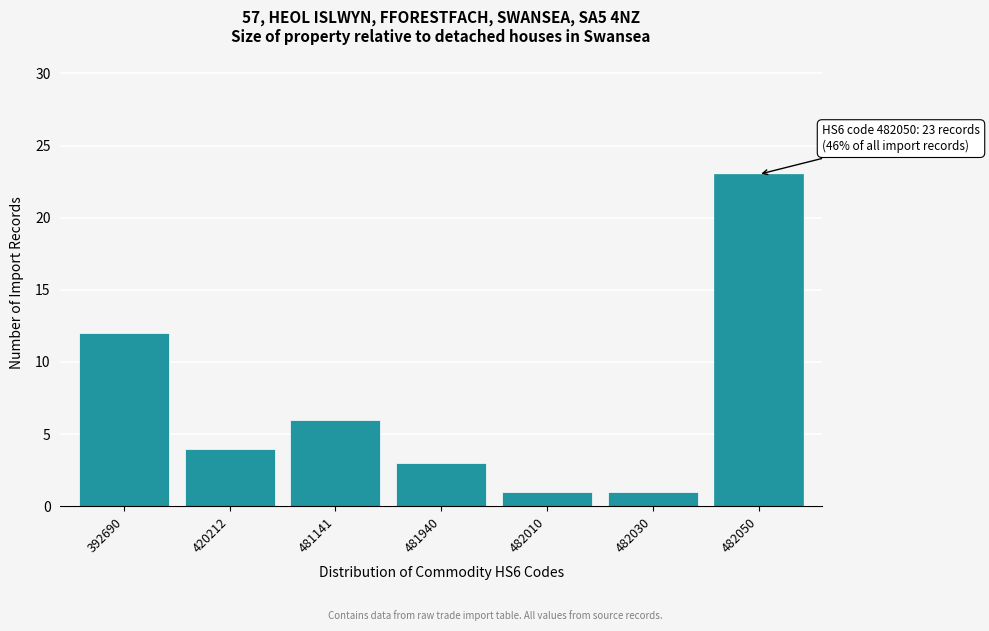

Reading left to right, extract all data points from this chart.

392690=12	420212=4	481141=6	481940=3	482010=1	482030=1	482050=23